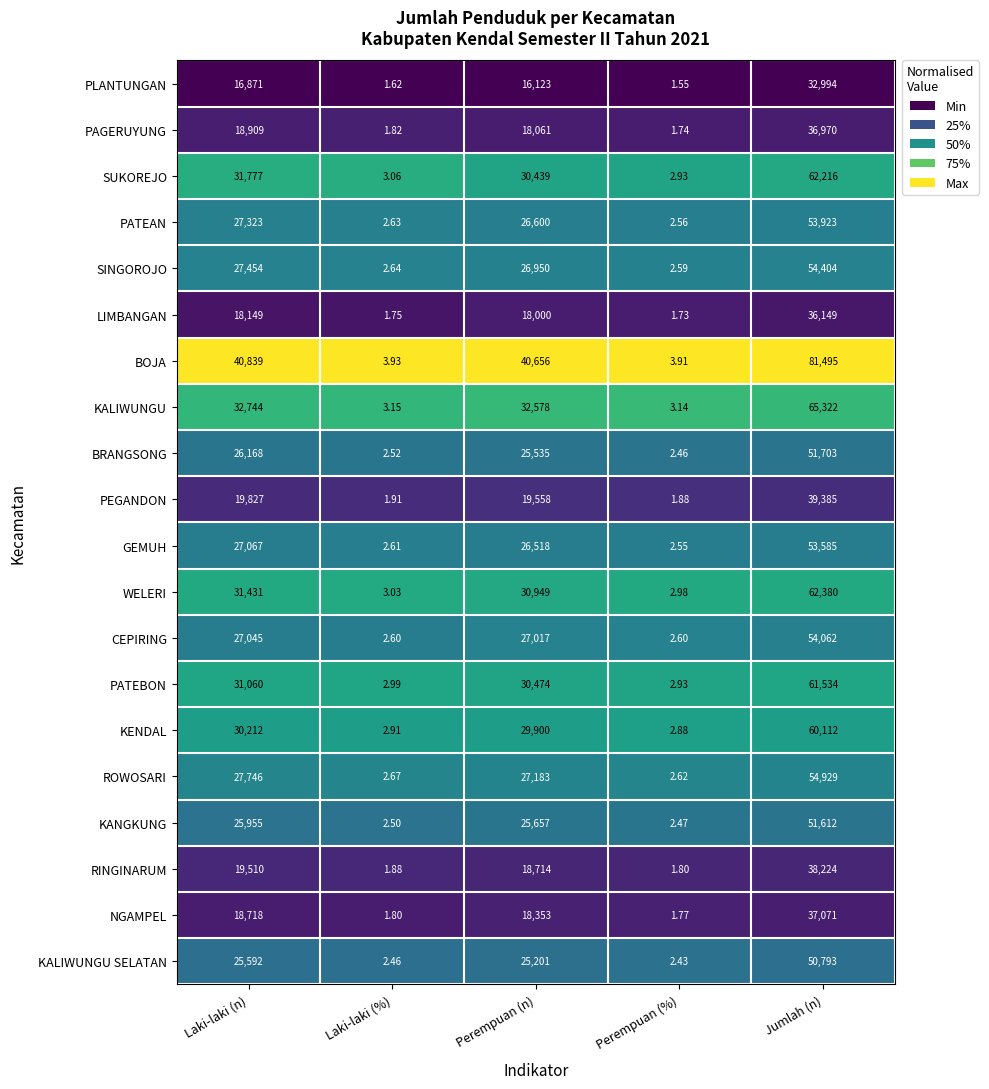

Which category has the highest value across all series?

Jumlah (n)